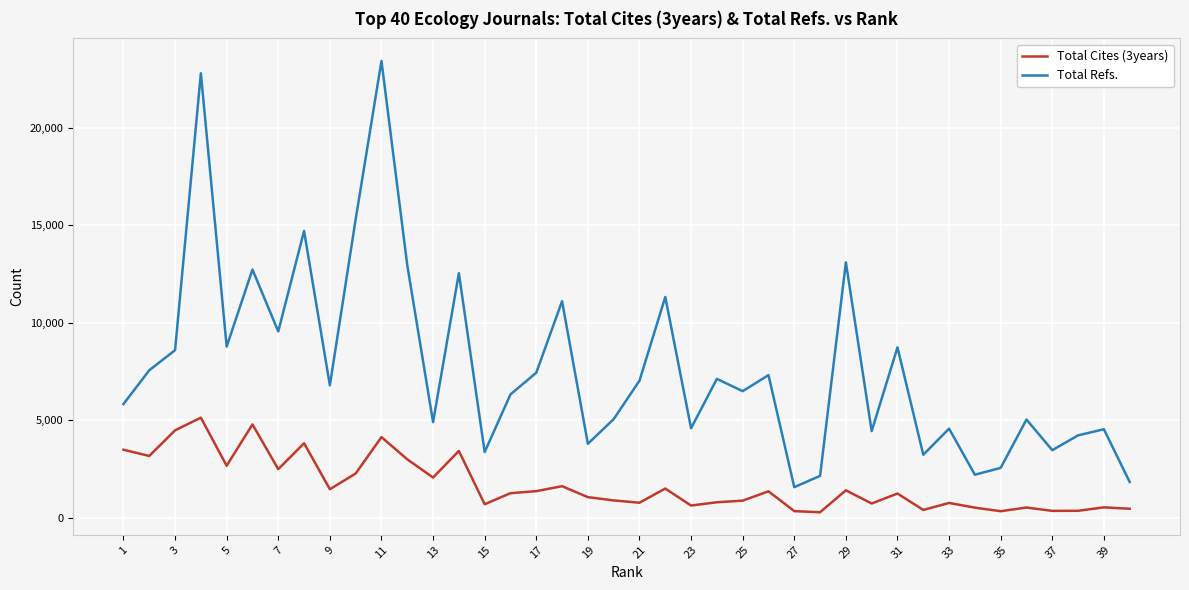

Does the chart display data point markers on the line(s)?

No